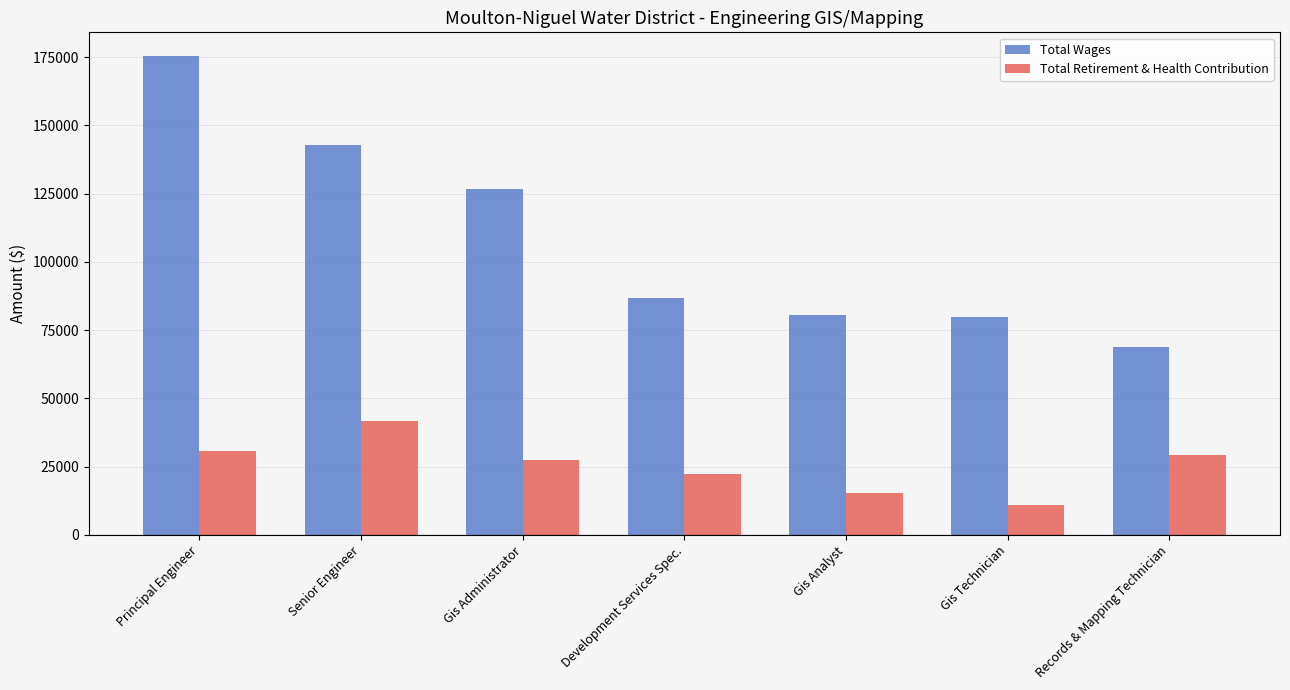

At which label is Total Wages closest to 122045?

Gis Administrator